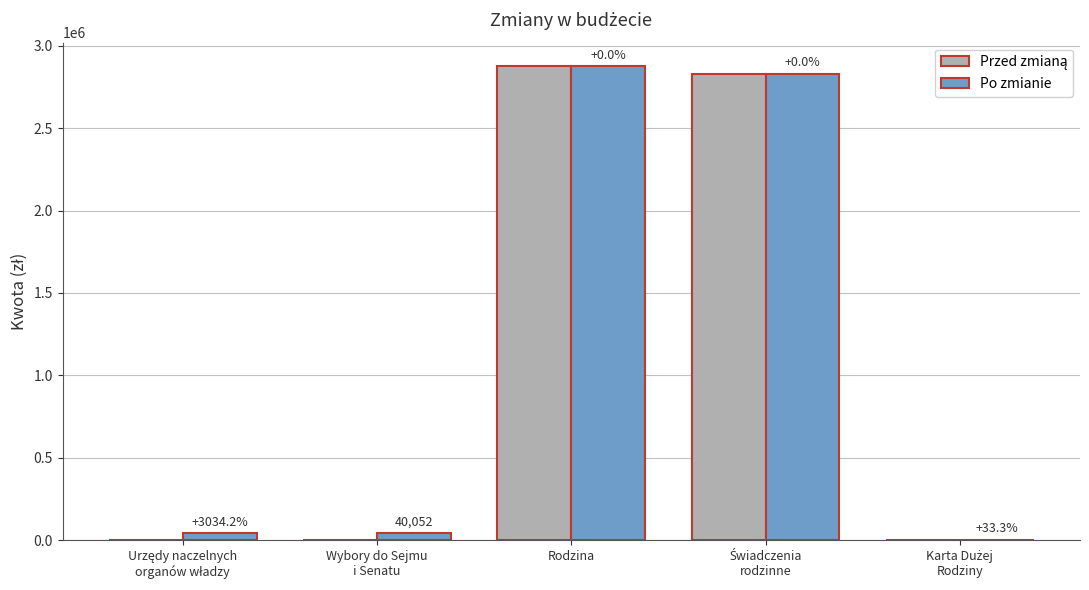

Which series has the largest total across all categories?

Po zmianie